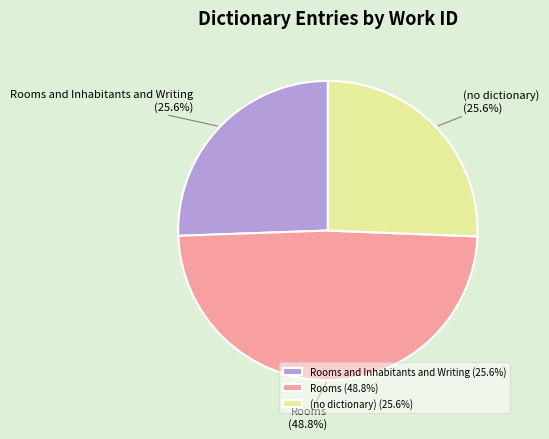

Is the sum of (no dictionary) and Rooms and Inhabitants and Writing greater than half?

Yes